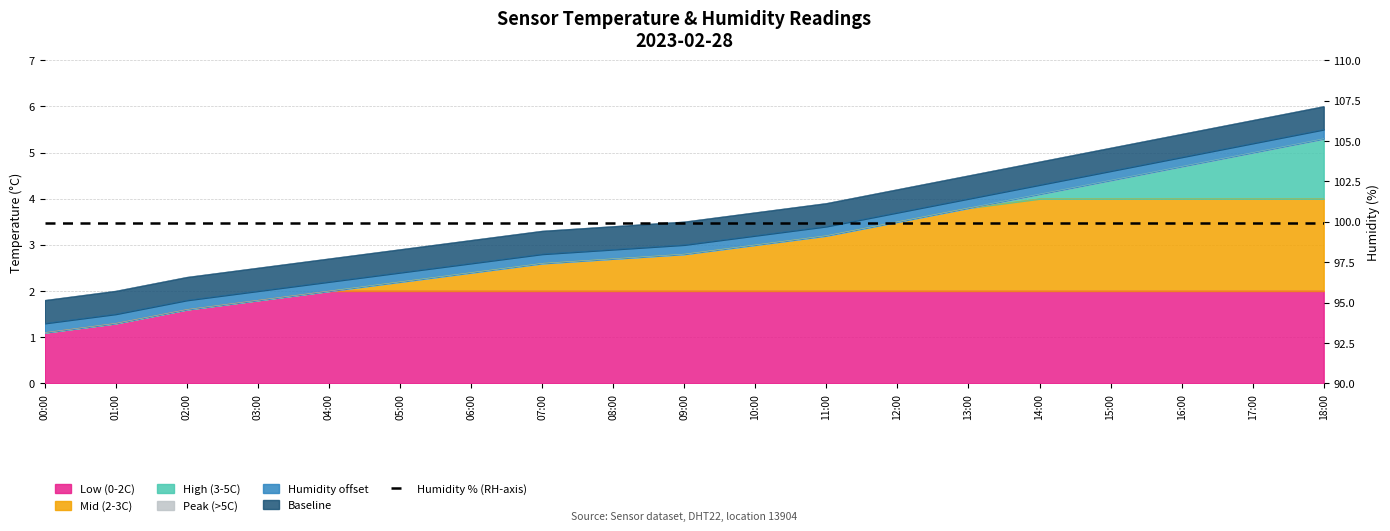

Is it true that the value at 03:00 is 1.8?

True